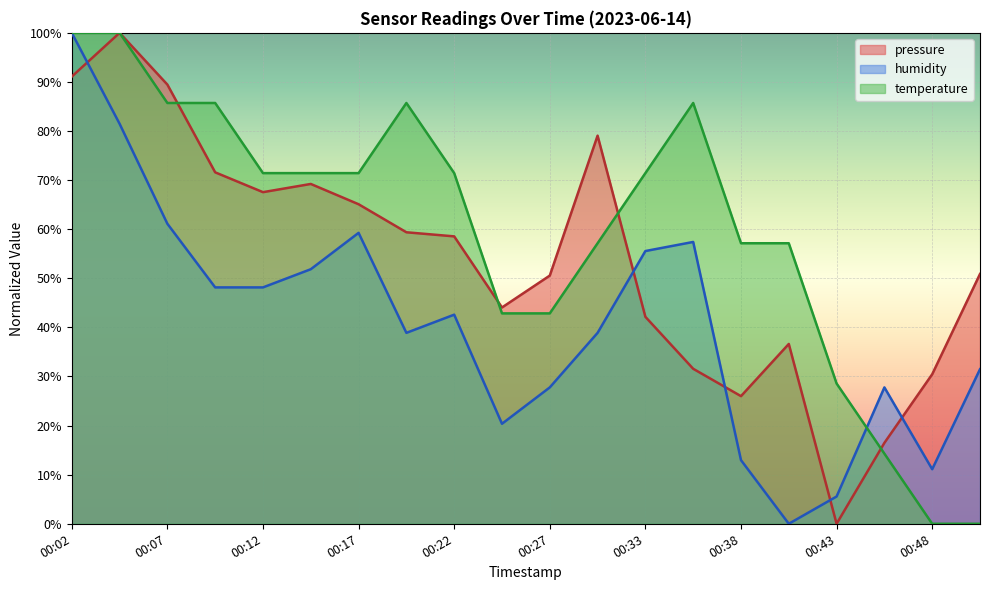

How many lines are shown in the chart?

3